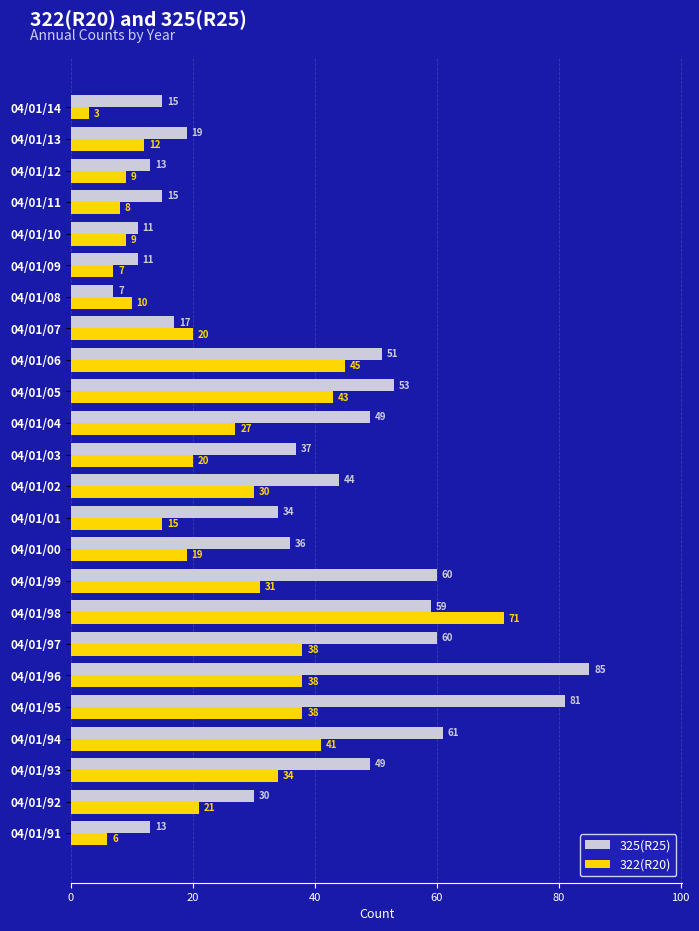

How many distinct data groups are displayed?

2